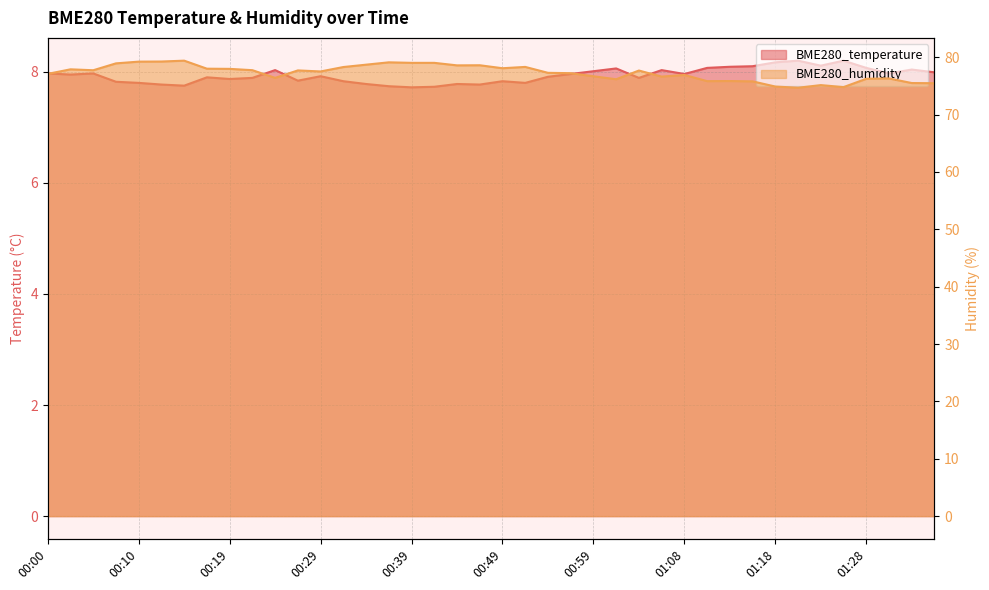

Reading left to right, what are all the values shown in this chart?

BME280_temperature: 00:00=8.0	00:02=8.0	00:05=8.0	00:07=7.8	00:10=7.8	00:12=7.8	00:15=7.8	00:17=7.9	00:19=7.9	00:22=7.9	00:24=8.0	00:27=7.8	00:29=7.9	00:32=7.8	00:34=7.8	00:37=7.7	00:39=7.7	00:41=7.7	00:44=7.8	00:46=7.8	00:49=7.8	00:51=7.8	00:54=7.9	00:56=8.0	00:59=8.0	01:01=8.1	01:03=7.9	01:06=8.0	01:08=8.0	01:11=8.1	01:13=8.1	01:16=8.1	01:18=8.2	01:21=8.2	01:23=8.1	01:25=8.2	01:28=8.1	01:30=8.0	01:33=8.0	01:35=8.0
BME280_humidity: 00:00=77.1	00:02=77.9	00:05=77.7	00:07=78.9	00:10=79.2	00:12=79.2	00:15=79.4	00:17=78.0	00:19=78.0	00:22=77.7	00:24=76.4	00:27=77.7	00:29=77.5	00:32=78.3	00:34=78.7	00:37=79.1	00:39=79.0	00:41=79.0	00:44=78.6	00:46=78.6	00:49=78.1	00:51=78.3	00:54=77.3	00:56=77.2	00:59=76.7	01:01=76.2	01:03=77.7	01:06=76.6	01:08=76.9	01:11=75.8	01:13=75.8	01:16=75.8	01:18=74.9	01:21=74.7	01:23=75.1	01:25=74.8	01:28=76.2	01:30=76.3	01:33=75.5	01:35=75.5